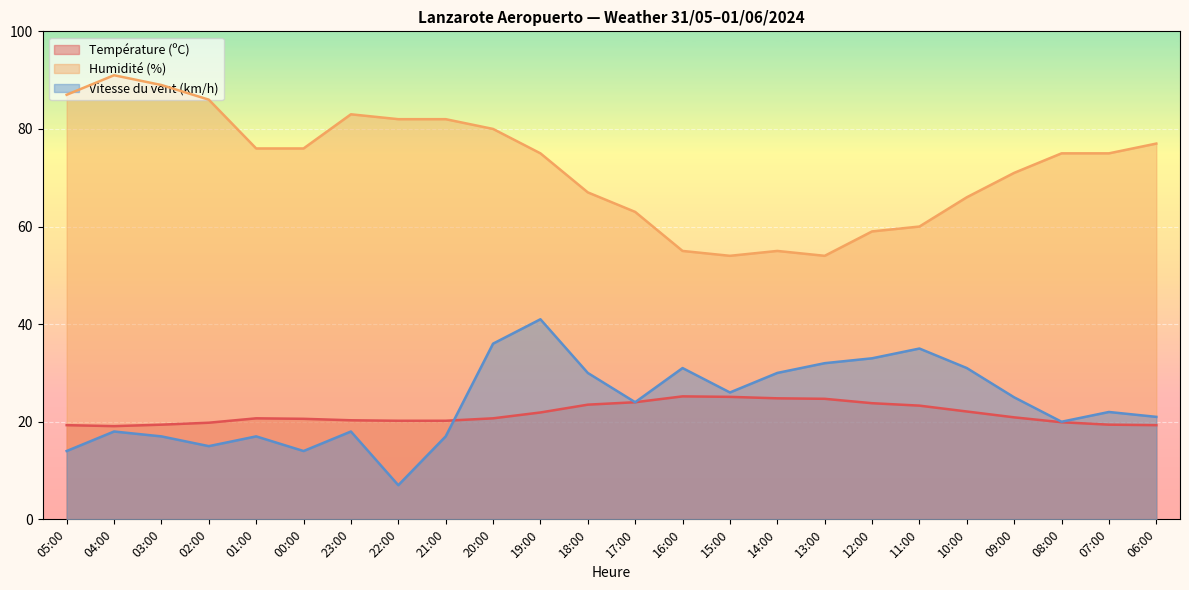

Between which two adjacent categories do Température (ºC) and Vitesse du vent (km/h) first intersect?

21:00 and 20:00